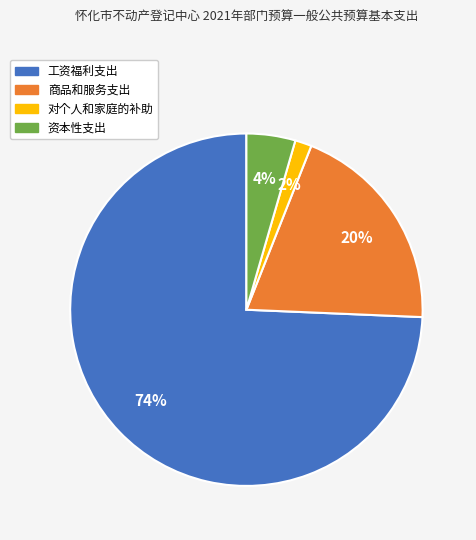

To the nearest percent, what is the combined percentage of 资本性支出 and 商品和服务支出?

24%